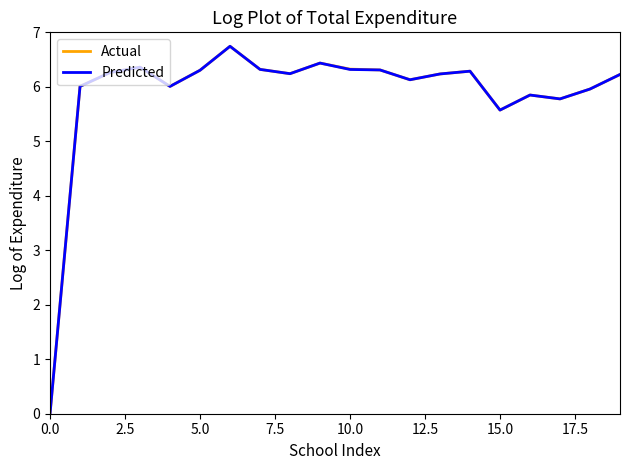

What is the maximum value shown in the chart?

6.7